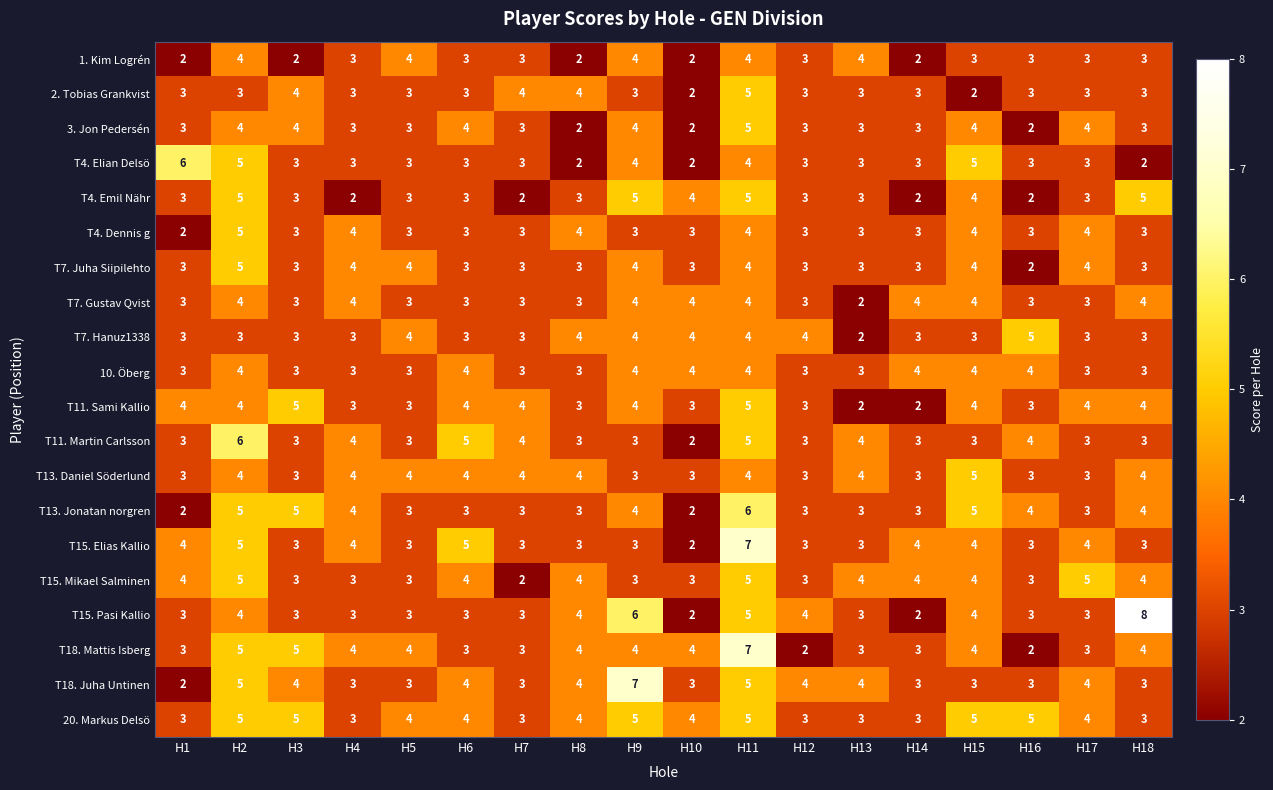

At which category is the sum across all series the highest?

H11